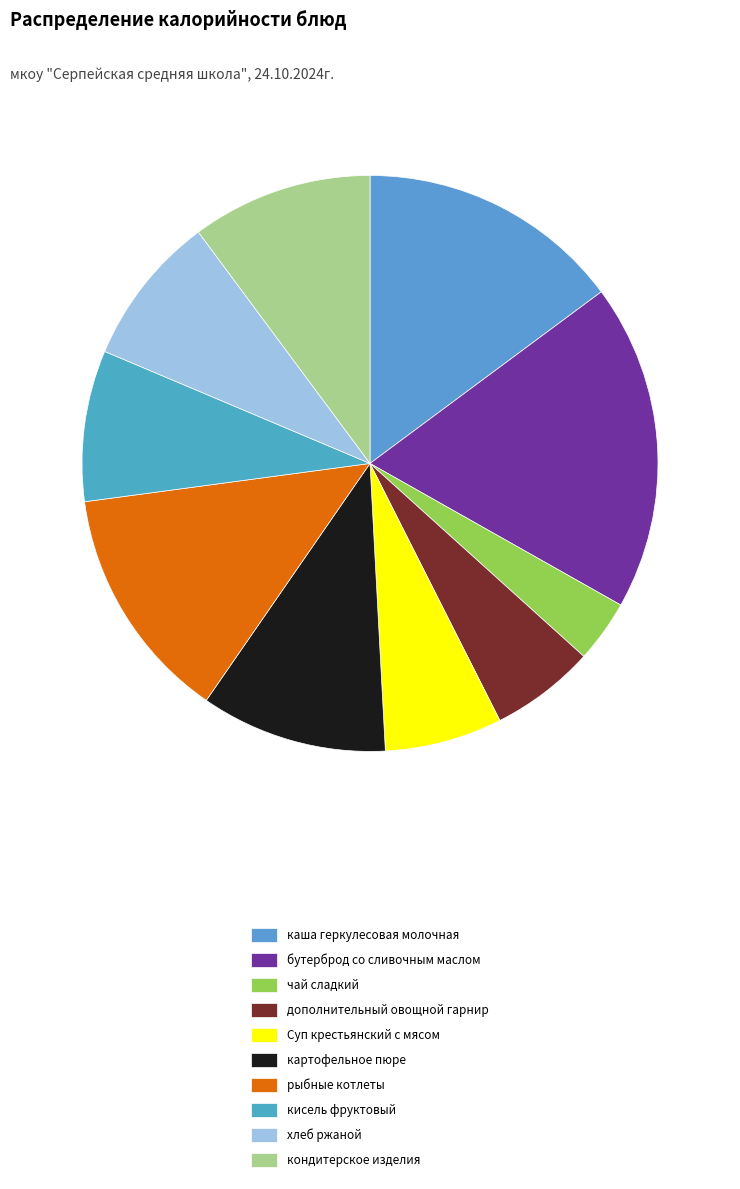

Is it true that бутерброд со сливочным маслом is 8% of the pie?

False